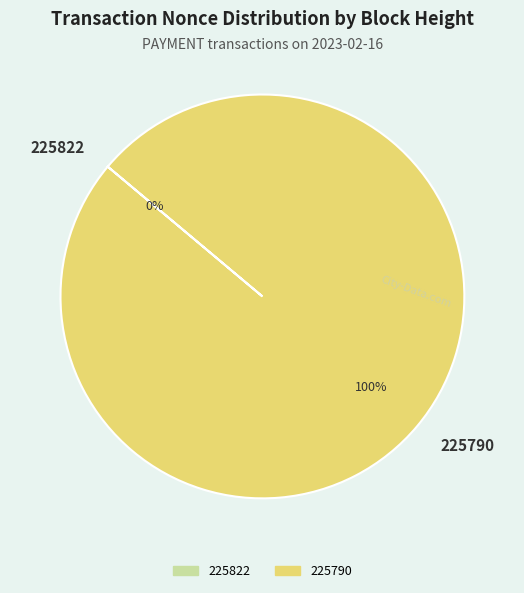

Is 225790 the majority of the pie?

Yes